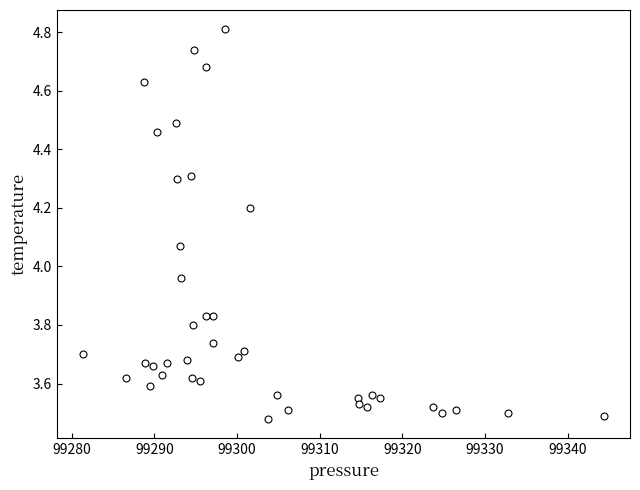

What is the range of Y values (max minus min)?

1.3